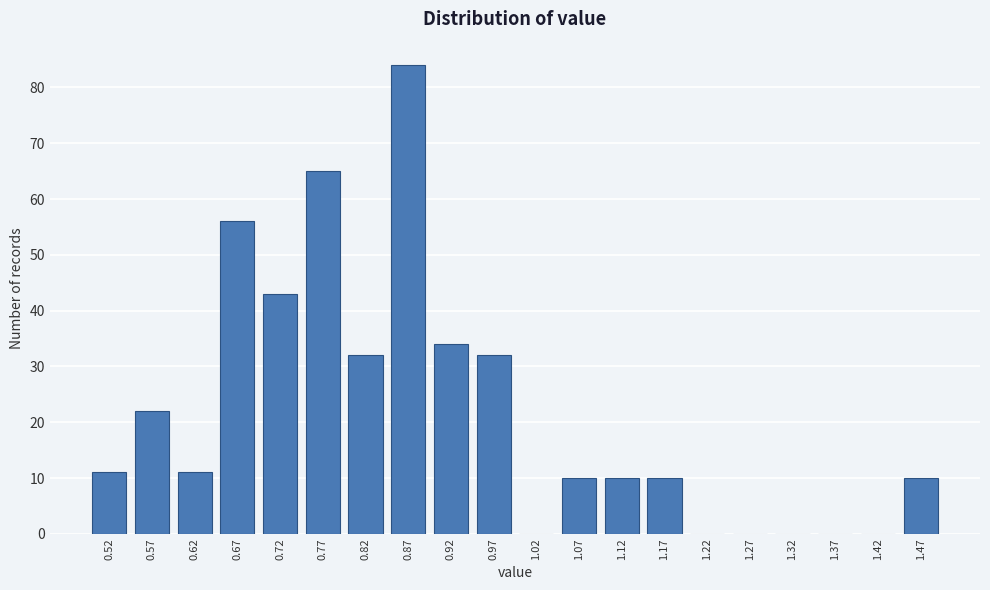

Reading left to right, transcribe all the data shown in this chart.

0.52=11	0.57=22	0.62=11	0.67=56	0.72=43	0.77=65	0.82=32	0.87=84	0.92=34	0.97=32	1.02=0	1.07=10	1.12=10	1.17=10	1.22=0	1.27=0	1.32=0	1.37=0	1.42=0	1.47=10